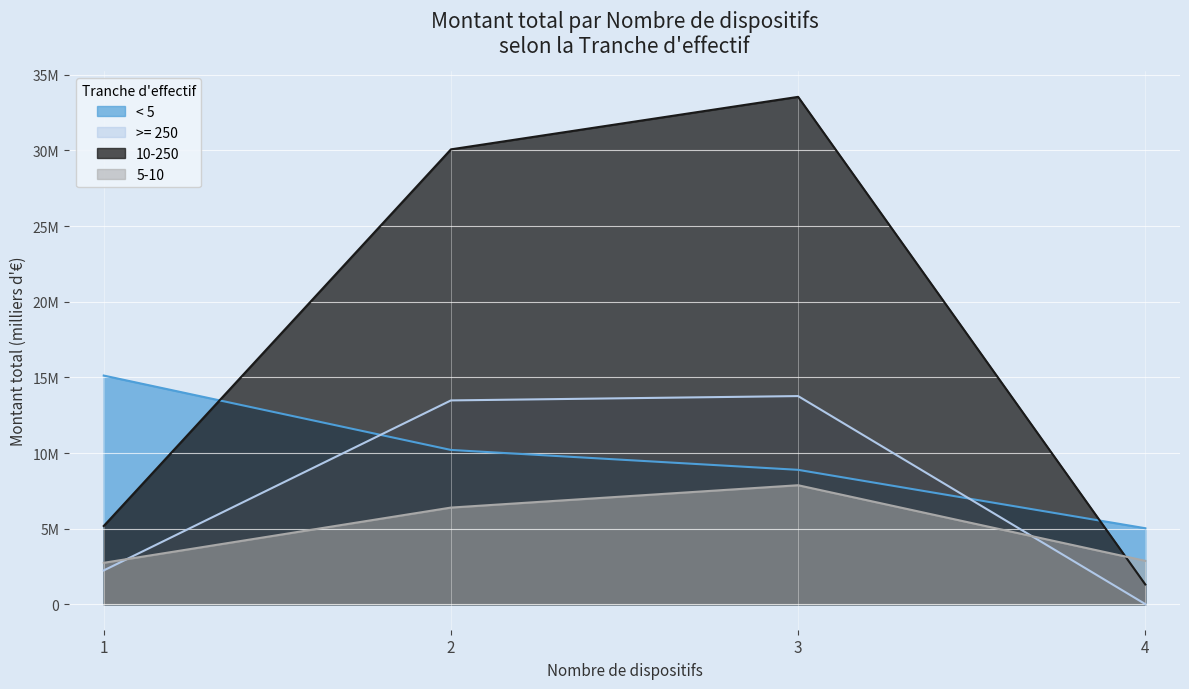

How many categories are shown in the chart?

4